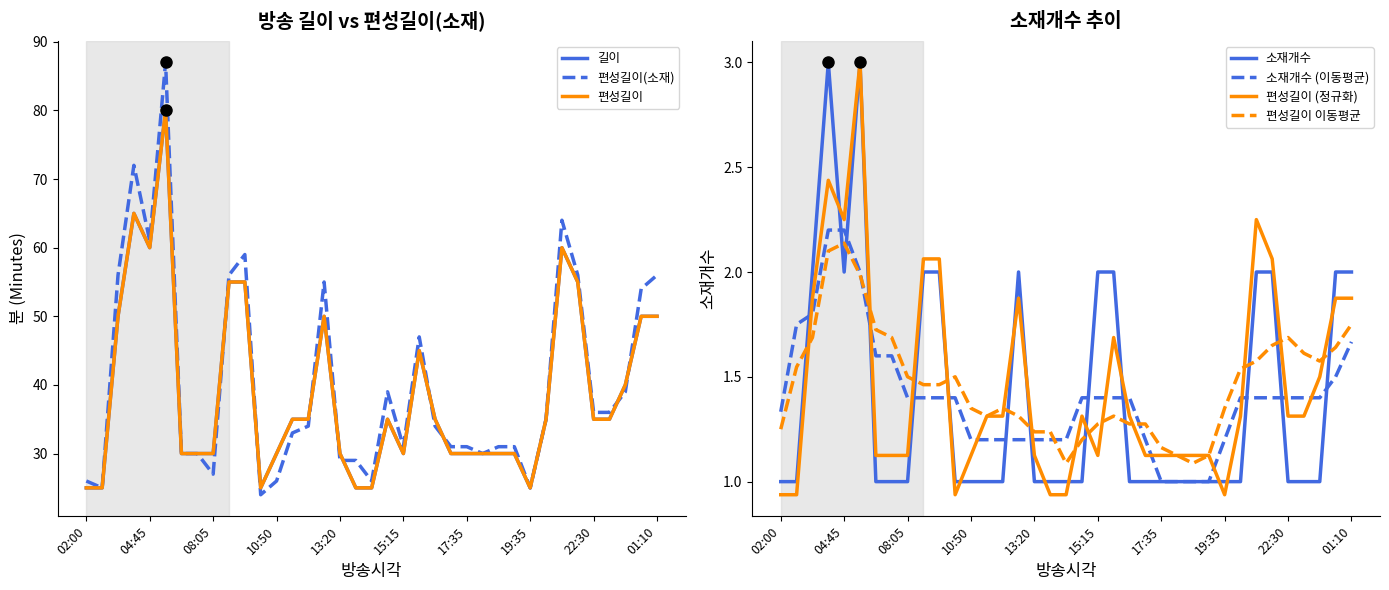

Reading left to right, extract all data points from this chart.

길이: 02:00=25	02:25=25	02:50=50	03:40=65	04:45=60	05:45=80	07:05=30	07:35=30	08:05=30	08:35=55	09:30=55	10:25=25	10:50=30	11:20=35	11:55=35	12:30=50	13:20=30	13:50=25	14:15=25	14:40=35	15:15=30	15:45=45	16:30=35	17:05=30	17:35=30	18:05=30	18:35=30	19:05=30	19:35=25	20:00=35	20:35=60	21:35=55	22:30=35	23:05=35	23:40=40	00:20=50	01:10=50
편성길이(소재): 02:00=26	02:25=25	02:50=56	03:40=72	04:45=61	05:45=87	07:05=30	07:35=30	08:05=27	08:35=56	09:30=59	10:25=24	10:50=26	11:20=33	11:55=34	12:30=55	13:20=29	13:50=29	14:15=26	14:40=39	15:15=31	15:45=47	16:30=34	17:05=31	17:35=31	18:05=30	18:35=31	19:05=31	19:35=25	20:00=35	20:35=64	21:35=56	22:30=36	23:05=36	23:40=39	00:20=54	01:10=56
편성길이: 02:00=25	02:25=25	02:50=50	03:40=65	04:45=60	05:45=80	07:05=30	07:35=30	08:05=30	08:35=55	09:30=55	10:25=25	10:50=30	11:20=35	11:55=35	12:30=50	13:20=30	13:50=25	14:15=25	14:40=35	15:15=30	15:45=45	16:30=35	17:05=30	17:35=30	18:05=30	18:35=30	19:05=30	19:35=25	20:00=35	20:35=60	21:35=55	22:30=35	23:05=35	23:40=40	00:20=50	01:10=50
소재개수: 02:00=1	02:25=1	02:50=2	03:40=3	04:45=2	05:45=3	07:05=1	07:35=1	08:05=1	08:35=2	09:30=2	10:25=1	10:50=1	11:20=1	11:55=1	12:30=2	13:20=1	13:50=1	14:15=1	14:40=1	15:15=2	15:45=2	16:30=1	17:05=1	17:35=1	18:05=1	18:35=1	19:05=1	19:35=1	20:00=1	20:35=2	21:35=2	22:30=1	23:05=1	23:40=1	00:20=2	01:10=2